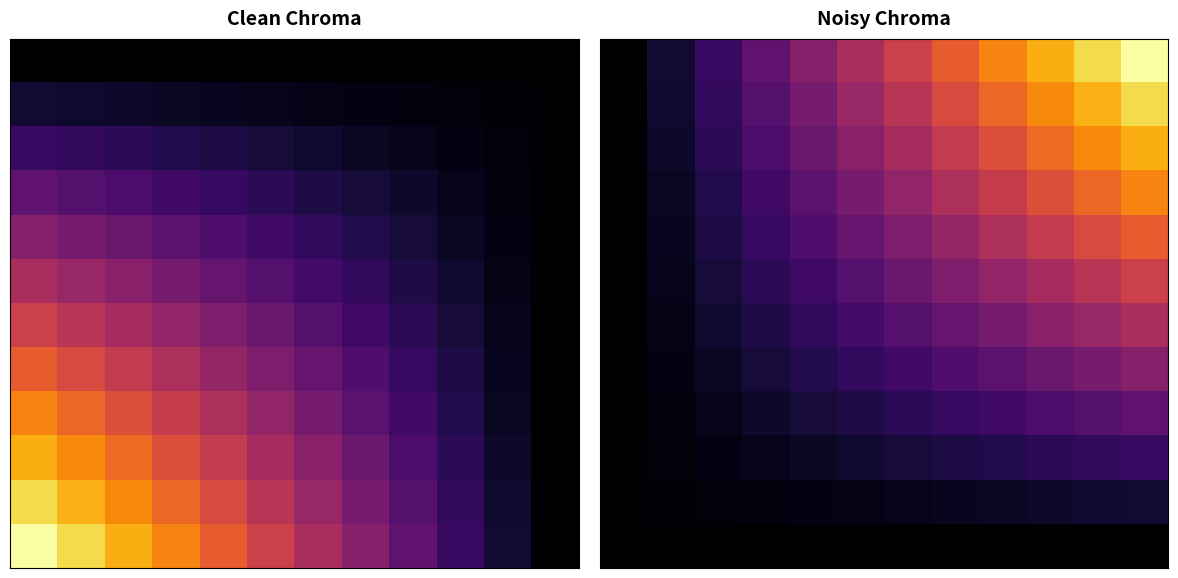

How many data points does each series have?

12